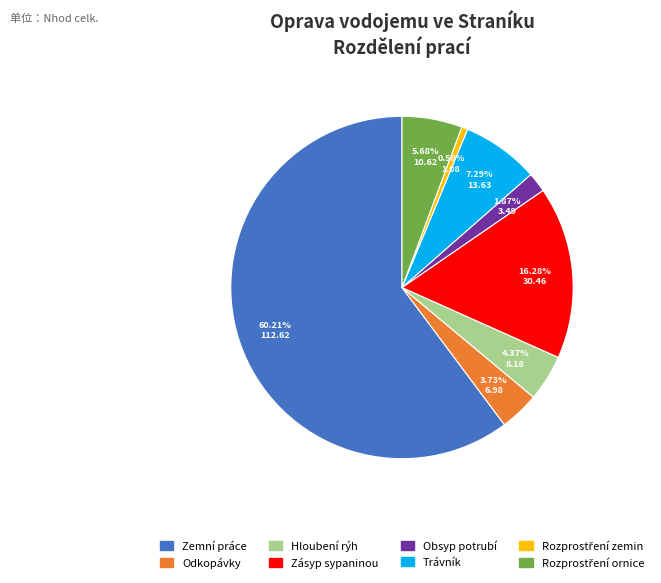

Count the number of slices in the pie.

8